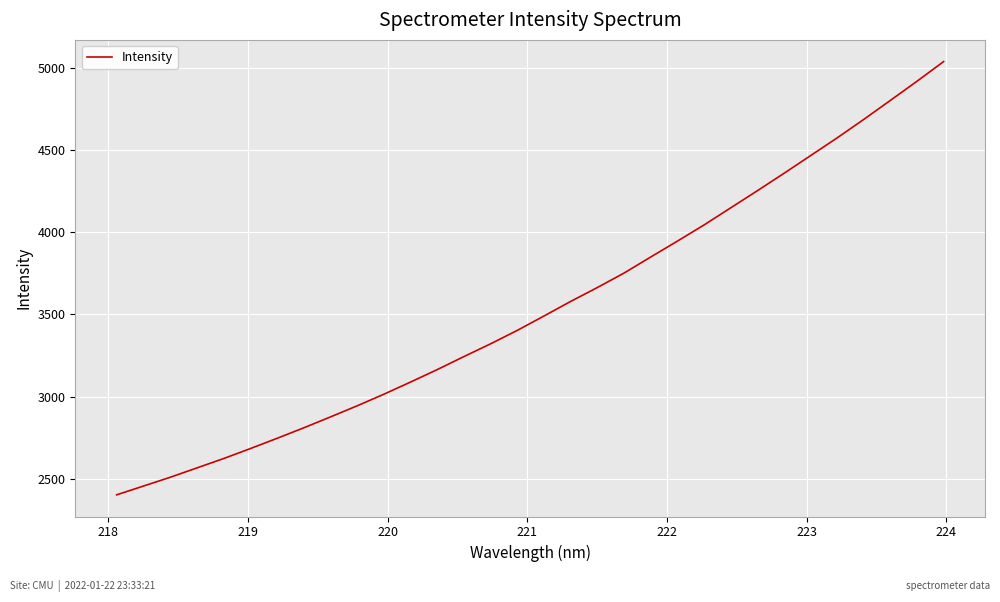

What is the sum of all values?

113407.5